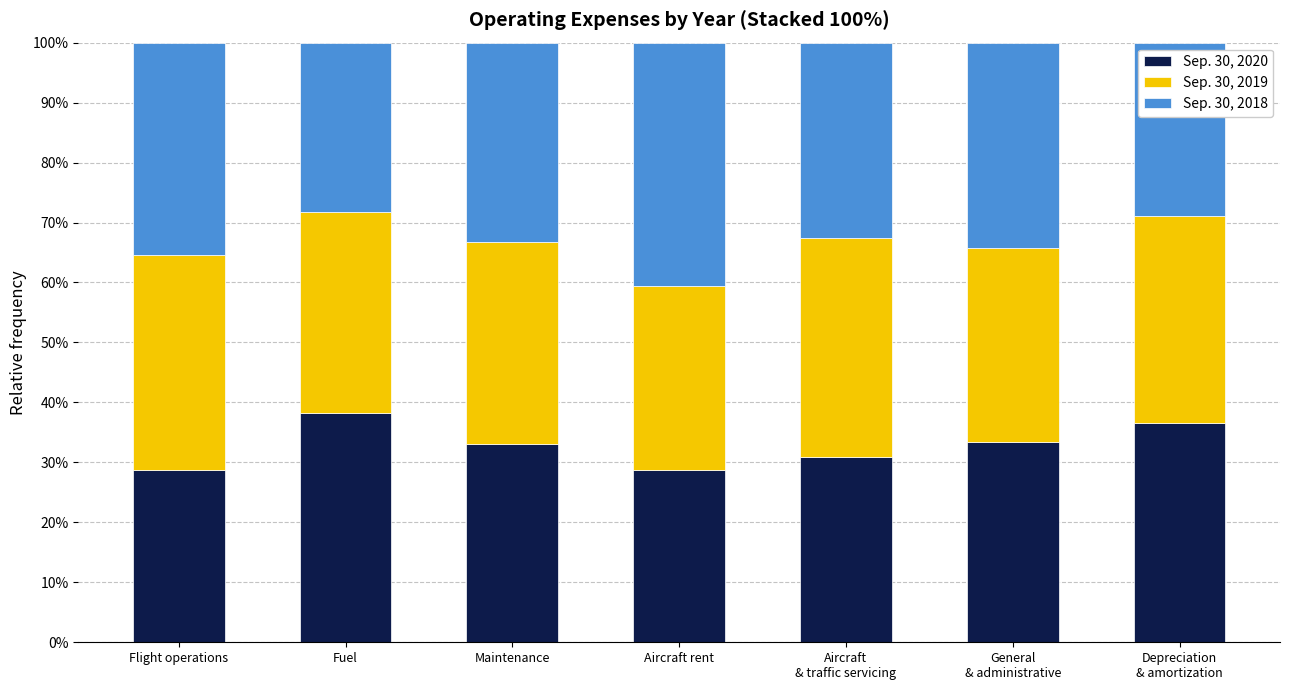

The Sep. 30, 2020 series shows 38.2 at Fuel. True or false?

True